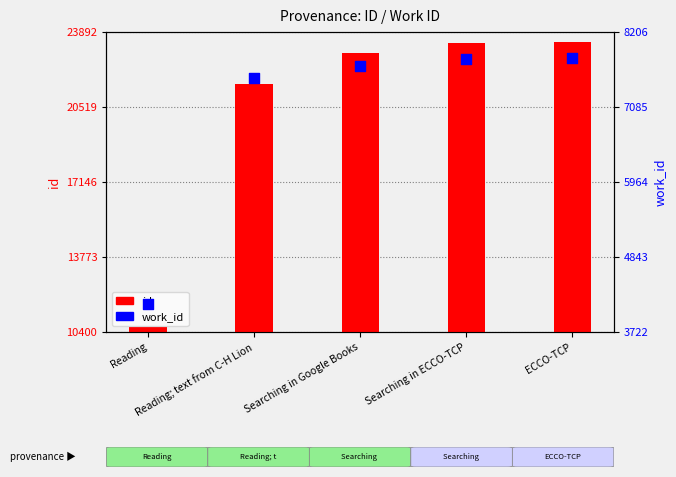

At how many categories does at least one series exceed 14277?

4